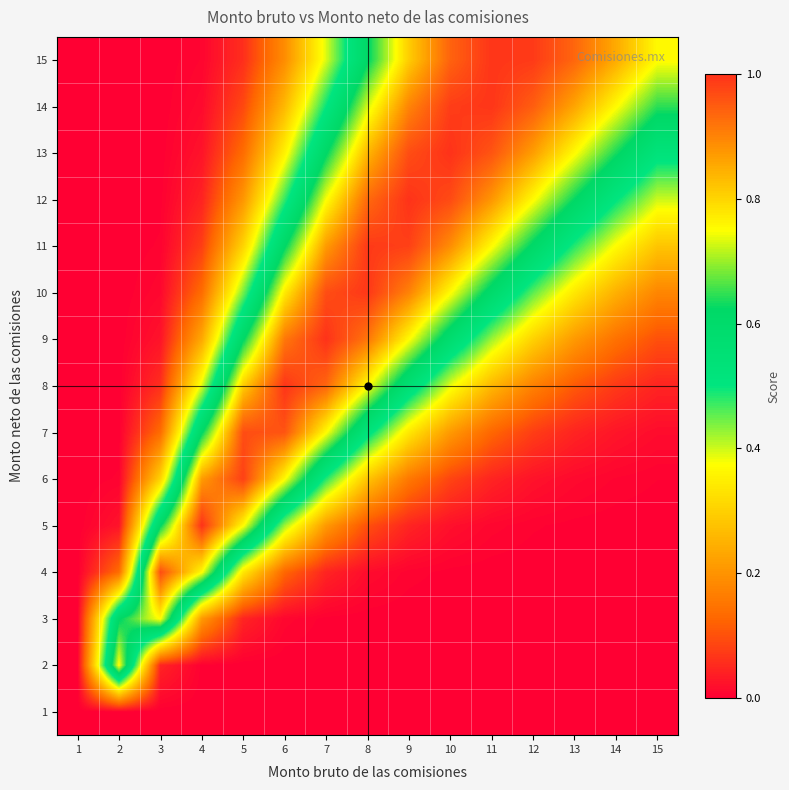

Reading left to right, transcribe all the data shown in this chart.

1: 1=0.0	2=0.0	3=0.0	4=0.0	5=0.0	6=0.0	7=0.0	8=0.0	9=0.0	10=0.0	11=0.0	12=0.0	13=0.0	14=0.0	15=0.0
2: 1=0.0	2=0.8	3=0.0	4=0.0	5=0.0	6=0.0	7=0.0	8=0.0	9=0.0	10=0.0	11=0.0	12=0.0	13=0.0	14=0.0	15=0.0
3: 1=0.0	2=0.6	3=0.8	4=0.2	5=0.0	6=0.0	7=0.0	8=0.0	9=0.0	10=0.0	11=0.0	12=0.0	13=0.0	14=0.0	15=0.0
4: 1=0.0	2=0.1	3=1.0	4=0.8	5=0.3	6=0.1	7=0.0	8=0.0	9=0.0	10=0.0	11=0.0	12=0.0	13=0.0	14=0.0	15=0.0
5: 1=0.0	2=0.0	3=0.6	4=1.0	5=0.8	6=0.4	7=0.2	8=0.1	9=0.0	10=0.0	11=0.0	12=0.0	13=0.0	14=0.0	15=0.0
6: 1=0.0	2=0.0	3=0.3	4=0.9	5=1.0	6=0.8	7=0.5	8=0.3	9=0.2	10=0.1	11=0.0	12=0.0	13=0.0	14=0.0	15=0.0
7: 1=0.0	2=0.0	3=0.1	4=0.6	5=1.0	6=1.0	7=0.8	8=0.5	9=0.3	10=0.2	11=0.1	12=0.1	13=0.0	14=0.0	15=0.0
8: 1=0.0	2=0.0	3=0.1	4=0.4	5=0.8	6=1.0	7=0.9	8=0.8	9=0.6	10=0.4	11=0.3	12=0.2	13=0.1	14=0.1	15=0.0
9: 1=0.0	2=0.0	3=0.0	4=0.2	5=0.6	6=0.9	7=1.0	8=0.9	9=0.8	10=0.6	11=0.4	12=0.3	13=0.2	14=0.1	15=0.1
10: 1=0.0	2=0.0	3=0.0	4=0.1	5=0.4	6=0.8	7=1.0	8=1.0	9=0.9	10=0.8	11=0.6	12=0.5	13=0.3	14=0.2	15=0.2
11: 1=0.0	2=0.0	3=0.0	4=0.1	5=0.3	6=0.6	7=0.9	8=1.0	9=1.0	10=0.9	11=0.8	12=0.6	13=0.5	14=0.4	15=0.3
12: 1=0.0	2=0.0	3=0.0	4=0.0	5=0.2	6=0.5	7=0.7	8=0.9	9=1.0	10=1.0	11=0.9	12=0.8	13=0.6	14=0.5	15=0.4
13: 1=0.0	2=0.0	3=0.0	4=0.0	5=0.1	6=0.4	7=0.6	8=0.8	9=1.0	10=1.0	11=1.0	12=0.9	13=0.8	14=0.6	15=0.5
14: 1=0.0	2=0.0	3=0.0	4=0.0	5=0.1	6=0.3	7=0.5	8=0.7	9=0.9	10=1.0	11=1.0	12=0.9	13=0.9	14=0.8	15=0.6
15: 1=0.0	2=0.0	3=0.0	4=0.0	5=0.1	6=0.2	7=0.4	8=0.6	9=0.8	10=0.9	11=1.0	12=1.0	13=0.9	14=0.9	15=0.8